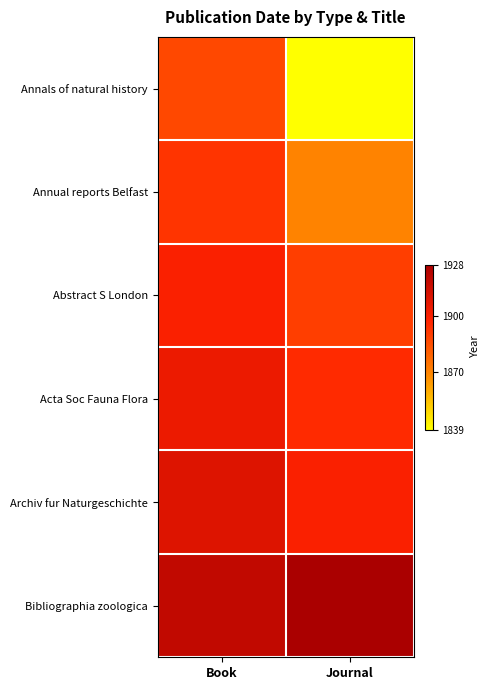

What is the difference between the highest and lowest values at Journal?

1.0